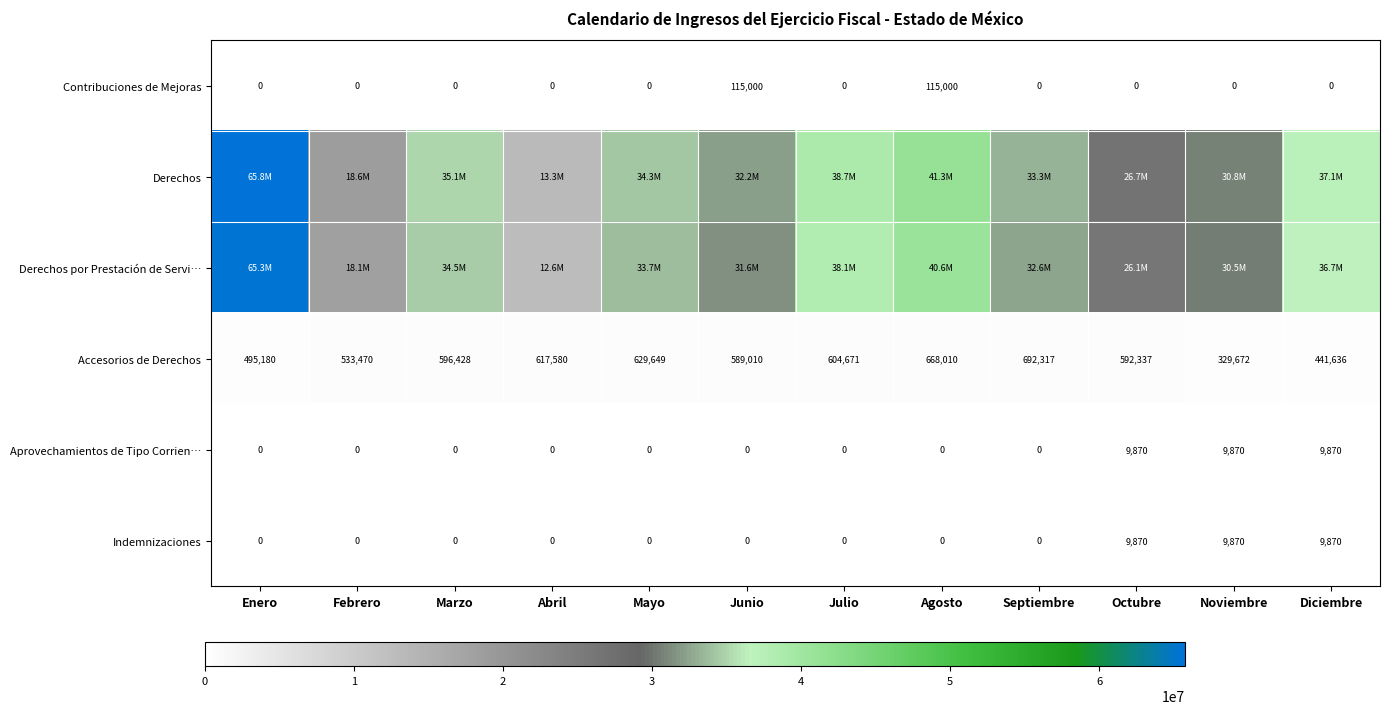

At which label is Accesorios de Derechos closest to 510994?

Enero